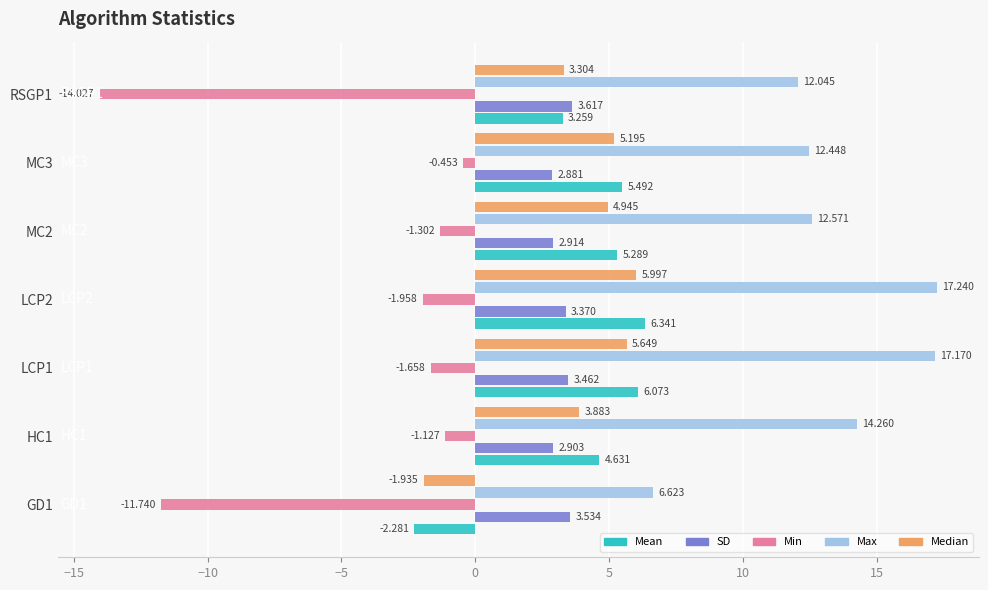

Which series changed the most between HC1 and LCP2?

Max